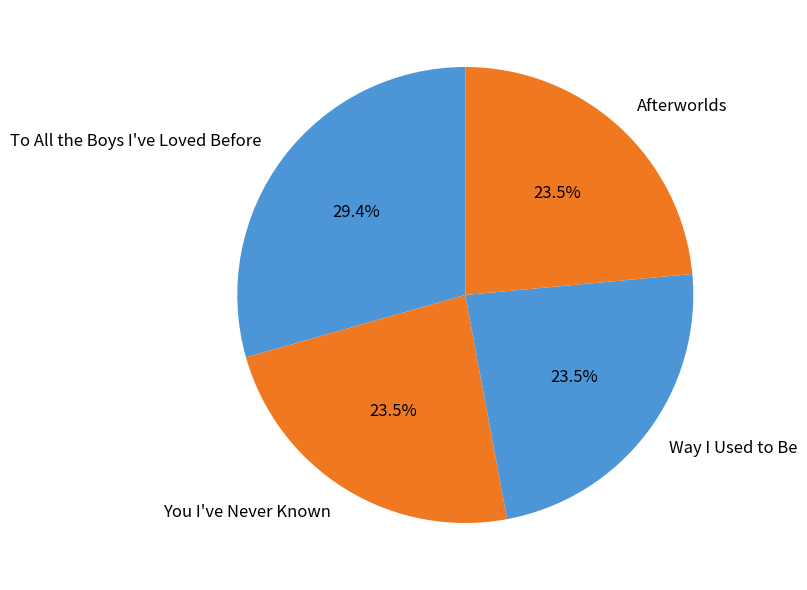

Count the number of slices in the pie.

4